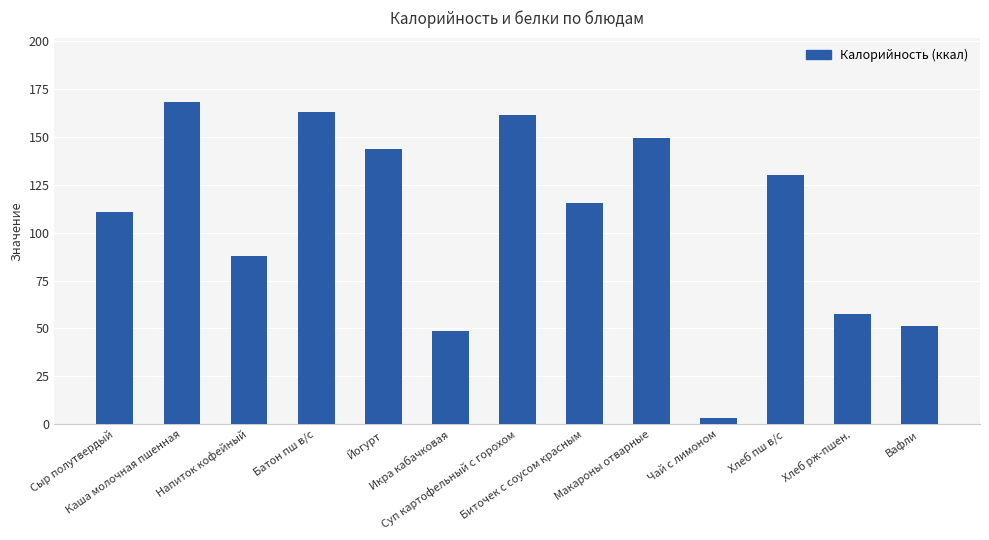

How many values exceed 115?

7